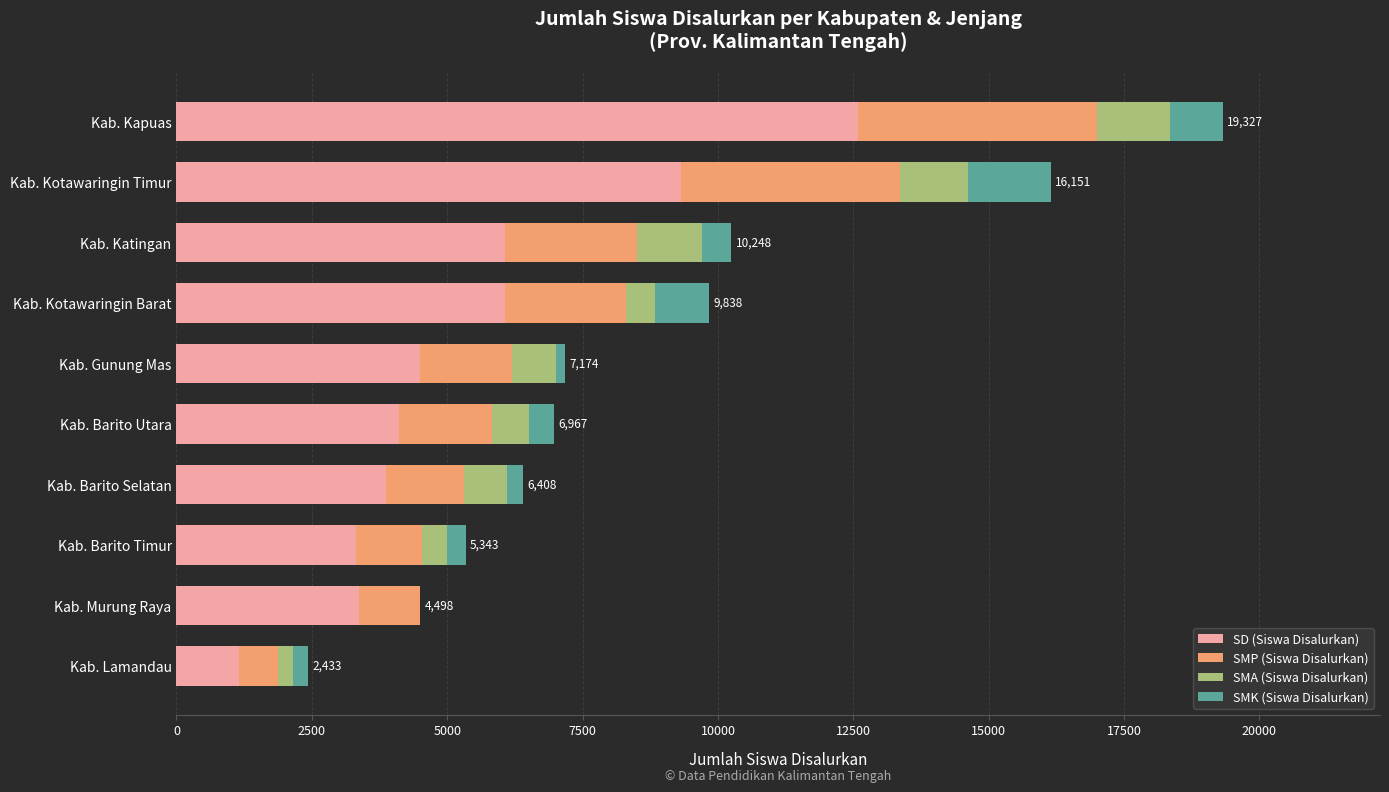

What is the total value across all series at Kab. Barito Utara?

6967